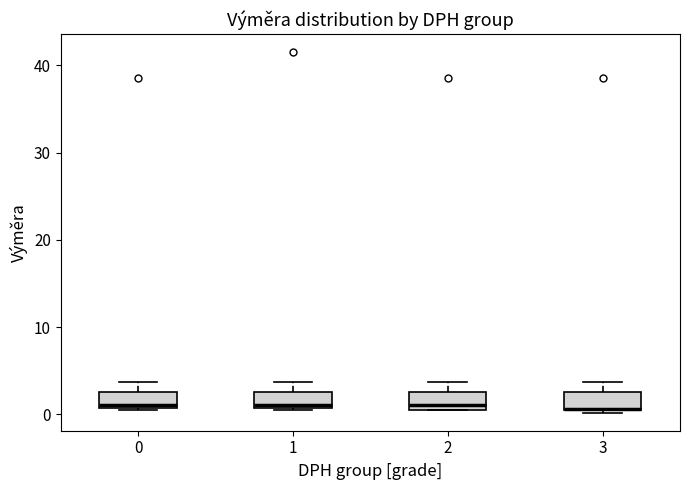

Where does the upper whisker of the box at x = 3 end on the y-axis? The values are not printed on the chart, so give them approximately, as read against the axis.

4